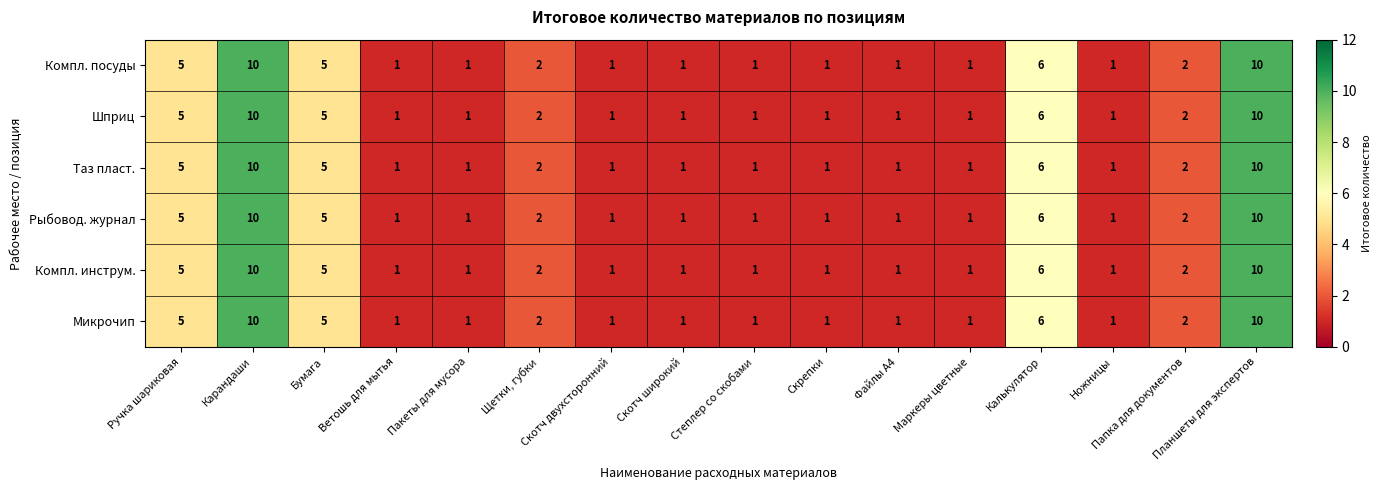

How many distinct data groups are displayed?

6